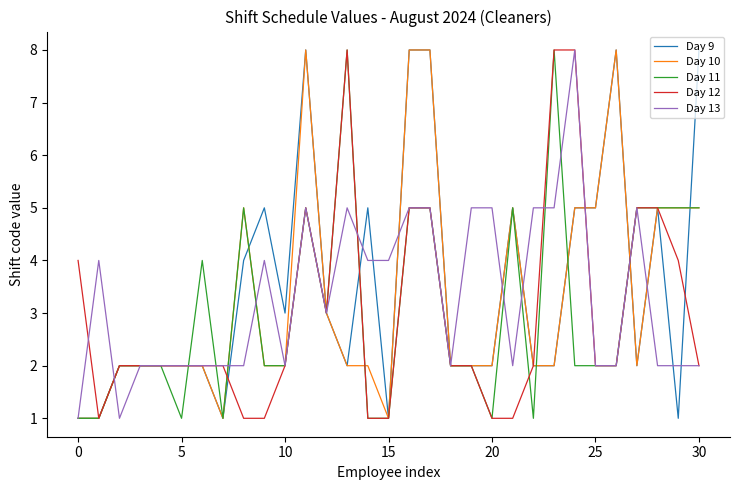

Reading right to left, extract all data points from this chart.

Day 9: 8	1	5	2	8	5	5	2	2	5	2	2	2	8	8	1	5	2	3	8	3	5	4	1	2	2	2	2	2	1	1
Day 10: 5	5	5	2	8	5	5	2	2	5	2	2	2	8	8	1	2	2	3	8	2	2	5	1	2	2	2	2	2	1	1
Day 11: 5	5	5	5	2	2	2	8	1	5	1	2	2	5	5	1	1	8	3	5	2	2	5	1	4	1	2	2	2	1	1
Day 12: 2	4	5	5	2	2	8	8	2	1	1	2	2	5	5	1	1	8	3	5	2	1	1	2	2	2	2	2	2	1	4
Day 13: 2	2	2	5	2	2	8	5	5	2	5	5	2	5	5	4	4	5	3	5	2	4	2	2	2	2	2	2	1	4	1